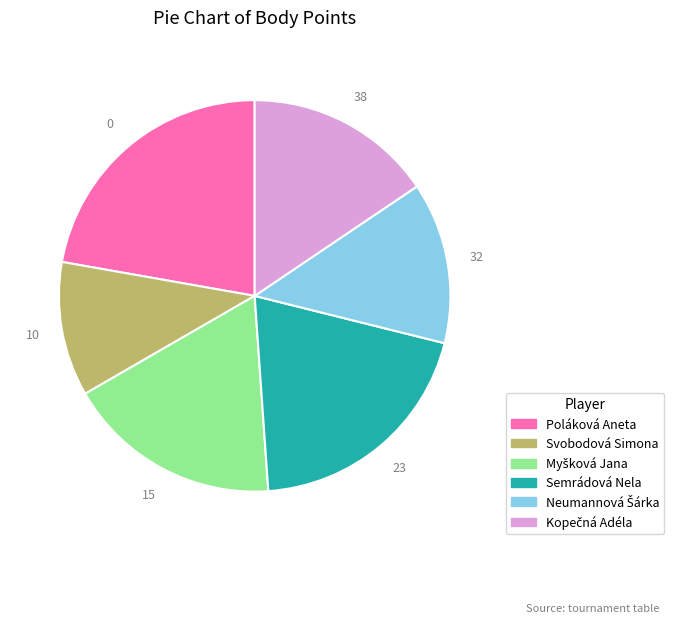

Between Poláková Aneta and Svobodová Simona, which is larger?

Poláková Aneta